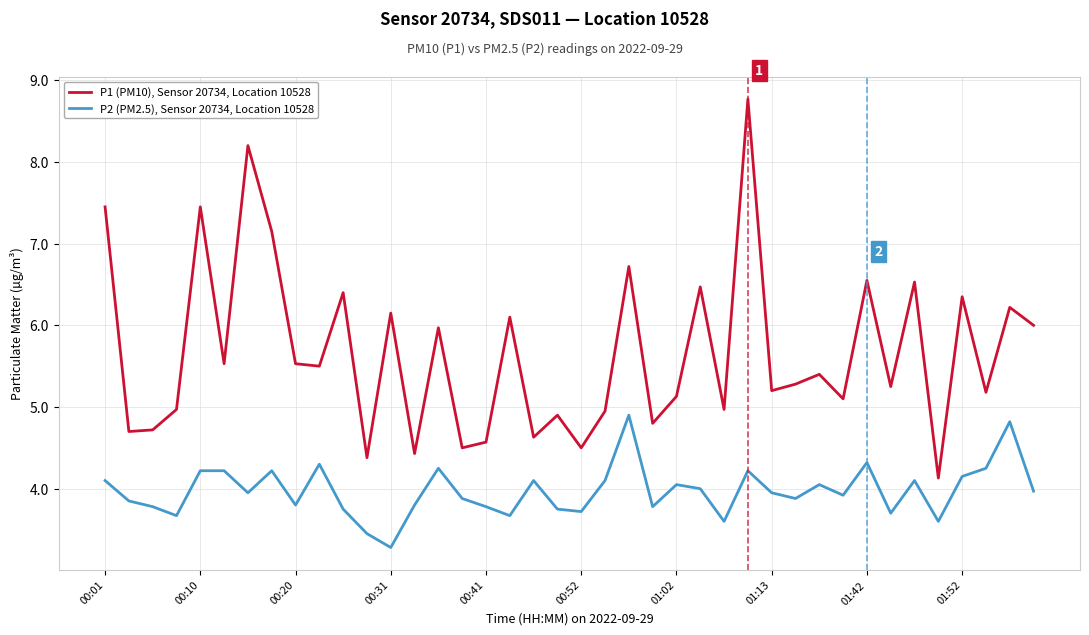

At how many categories does at least one series exceed 5?

26